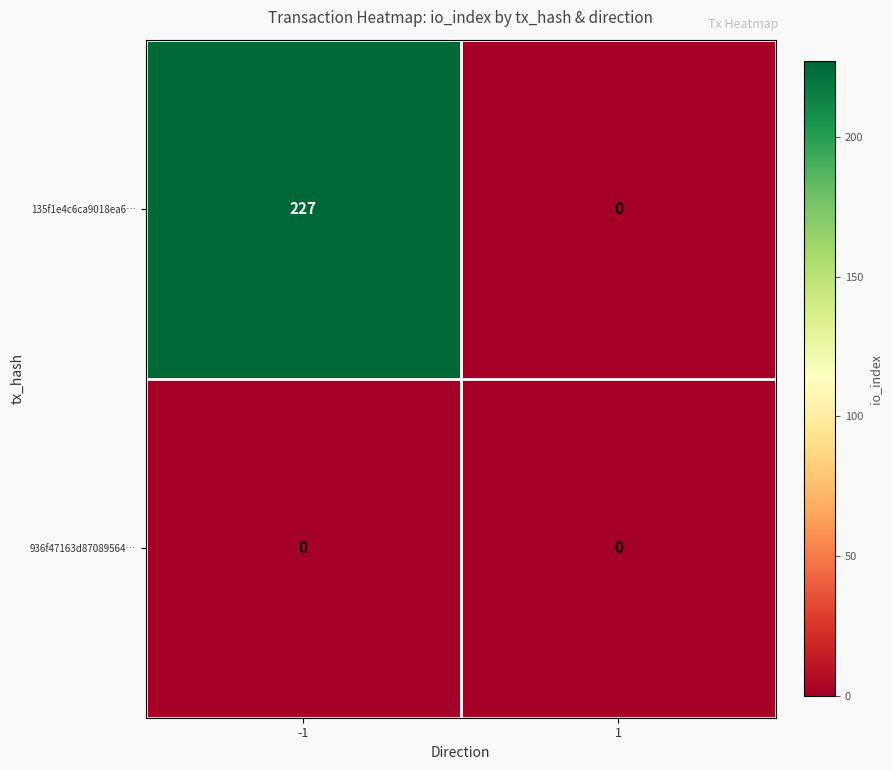

Which series has the largest range (max minus min)?

135f1e4c6ca9018ea6…